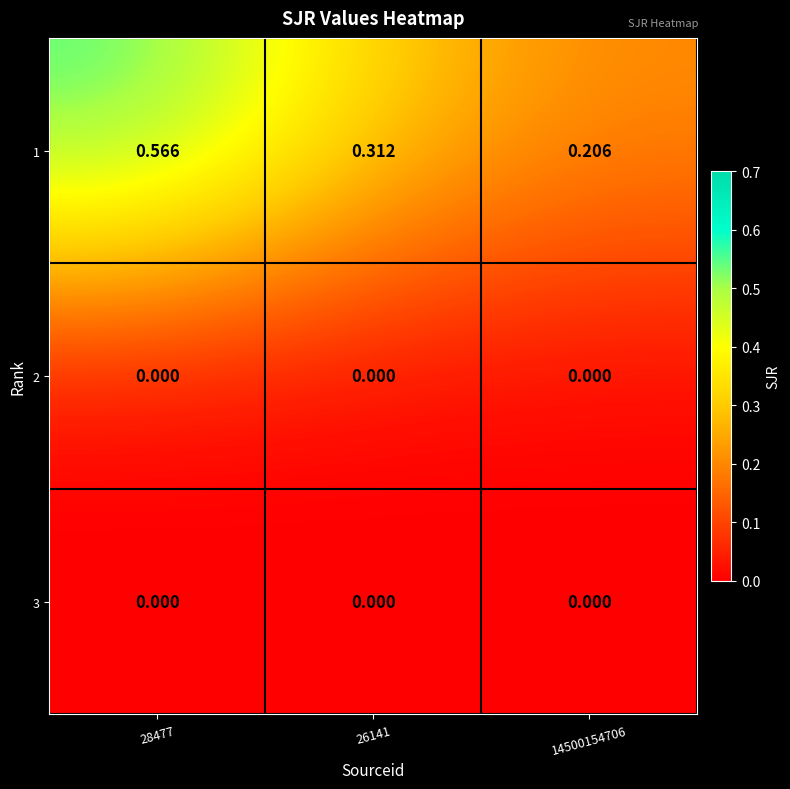

Is the value of 3 at 14500154706 greater than the value of 1 at 14500154706?

No